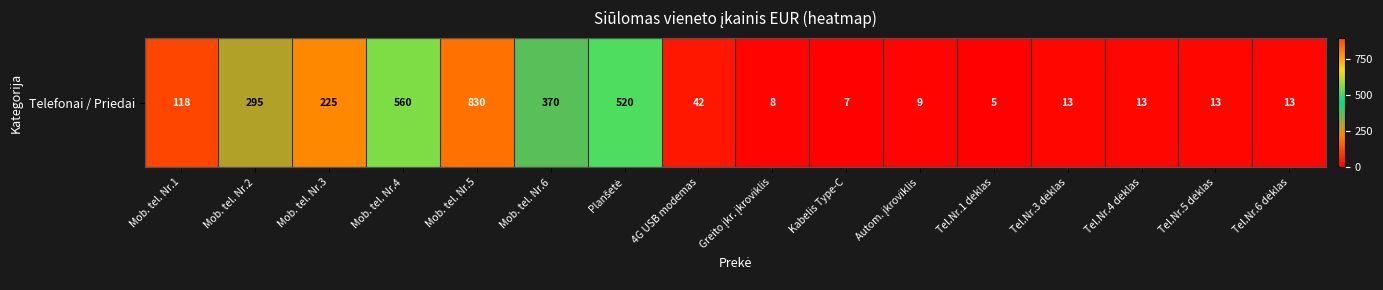

Reading left to right, extract all data points from this chart.

118	295	225	560	830	370	520	42	8	7	9	5	13	13	13	13